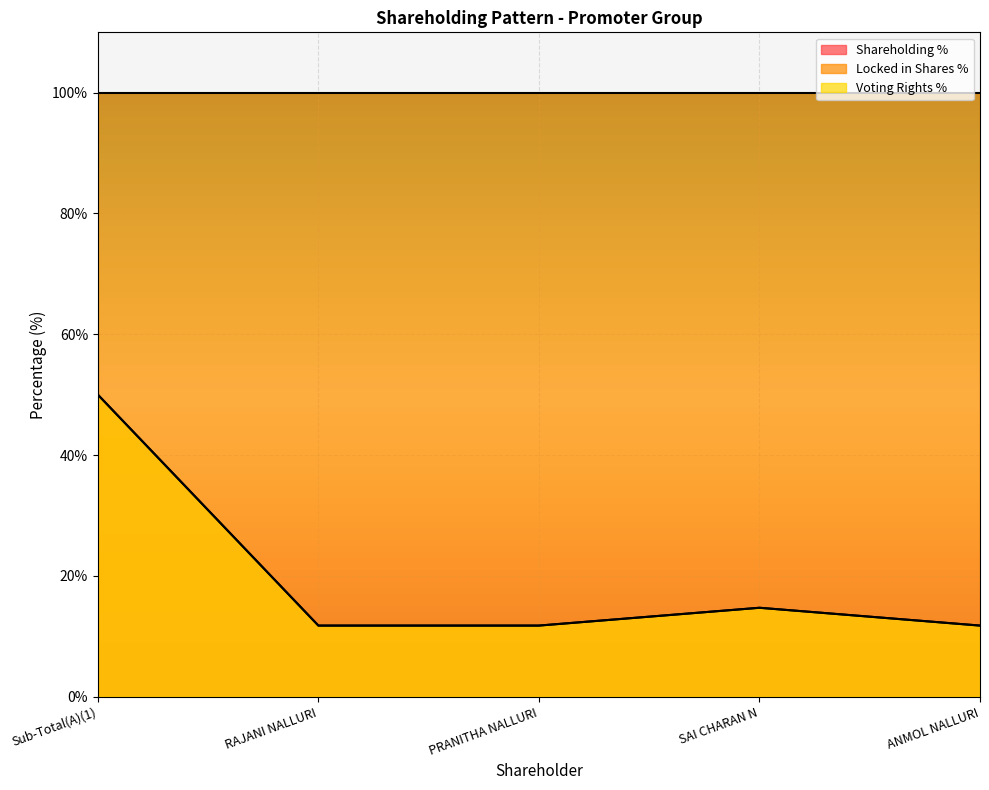

Reading left to right, list all the values displayed in this chart.

Shareholding %: Sub-Total(A)(1)=50.0	RAJANI NALLURI=11.8	PRANITHA NALLURI=11.8	SAI CHARAN N=14.7	ANMOL NALLURI=11.8
Voting Rights %: Sub-Total(A)(1)=50.0	RAJANI NALLURI=11.8	PRANITHA NALLURI=11.8	SAI CHARAN N=14.7	ANMOL NALLURI=11.8